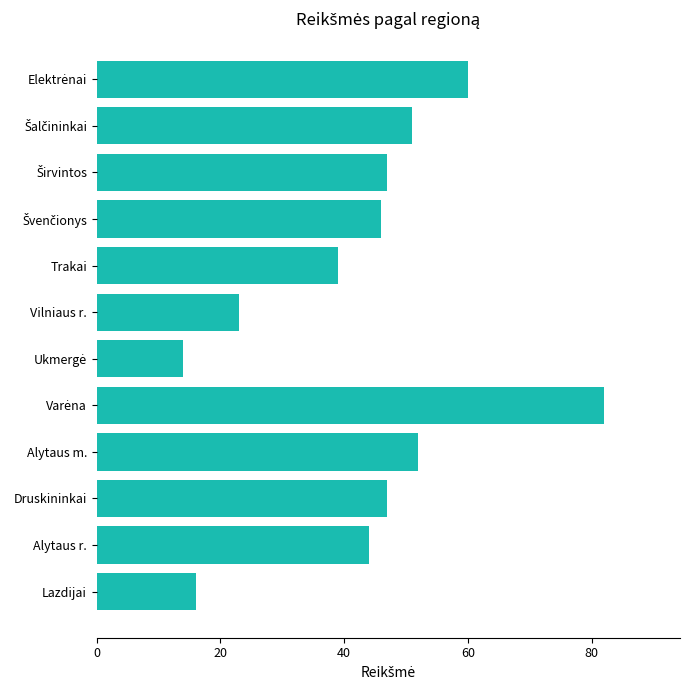

Approximately how many times larger is the value at Trakai compared to Vilniaus r.?

1.7